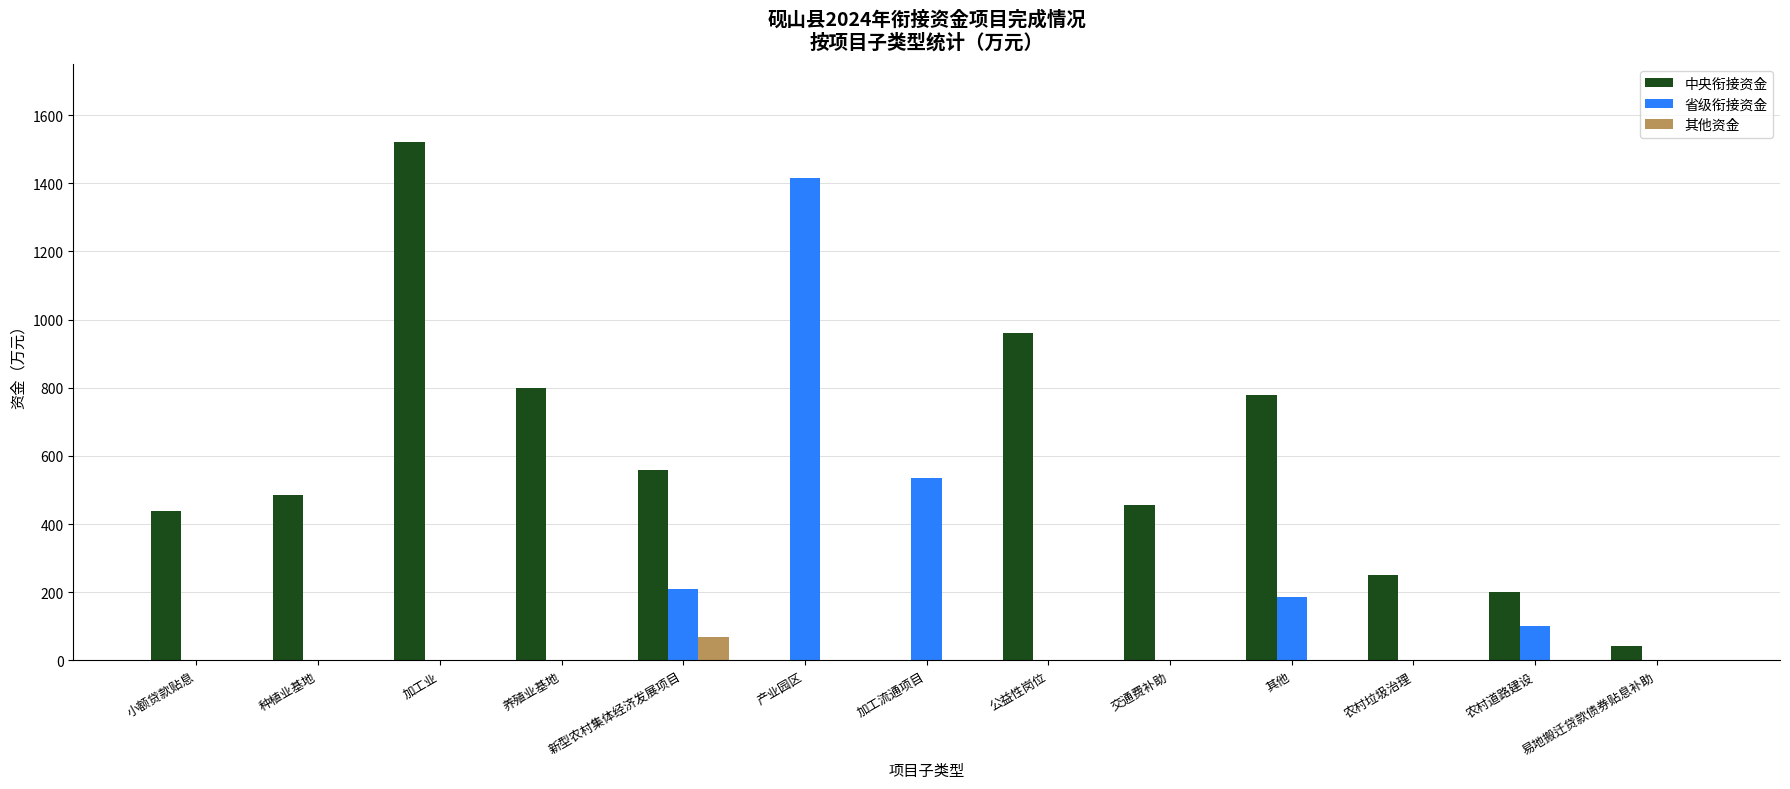

Which series has the largest total across all categories?

中央衔接资金